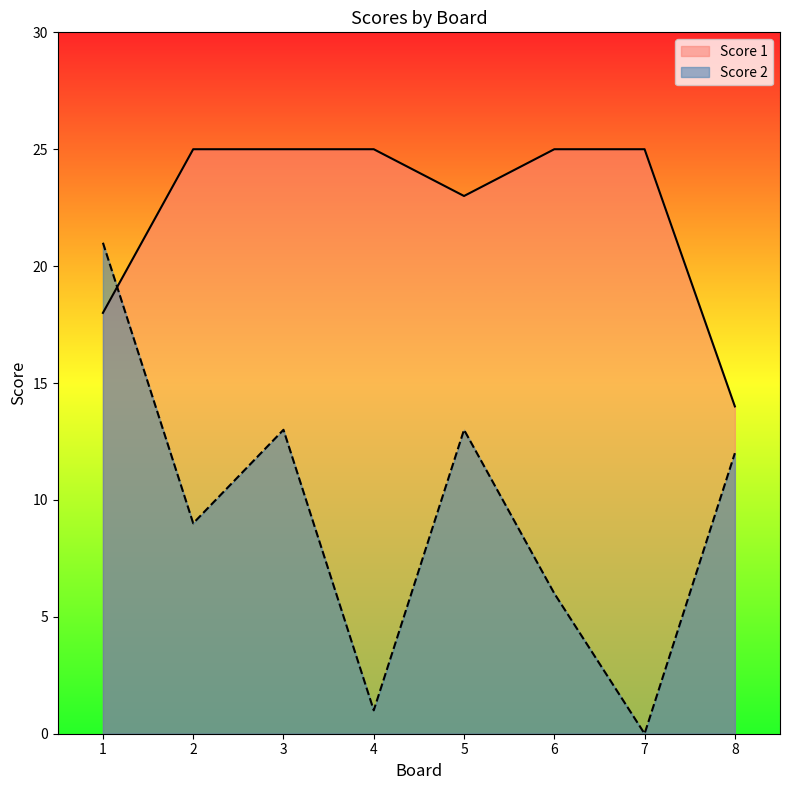

Does the chart have visible grid lines?

No